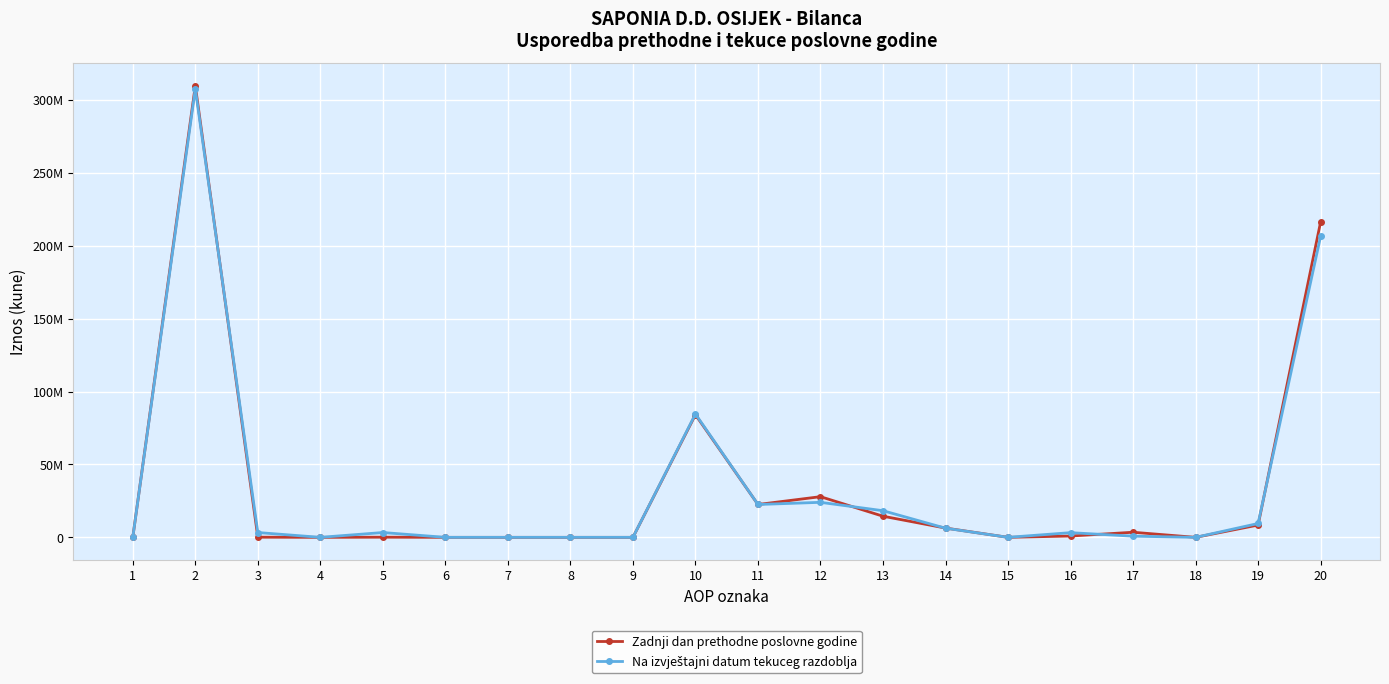

Does the chart have visible grid lines?

Yes